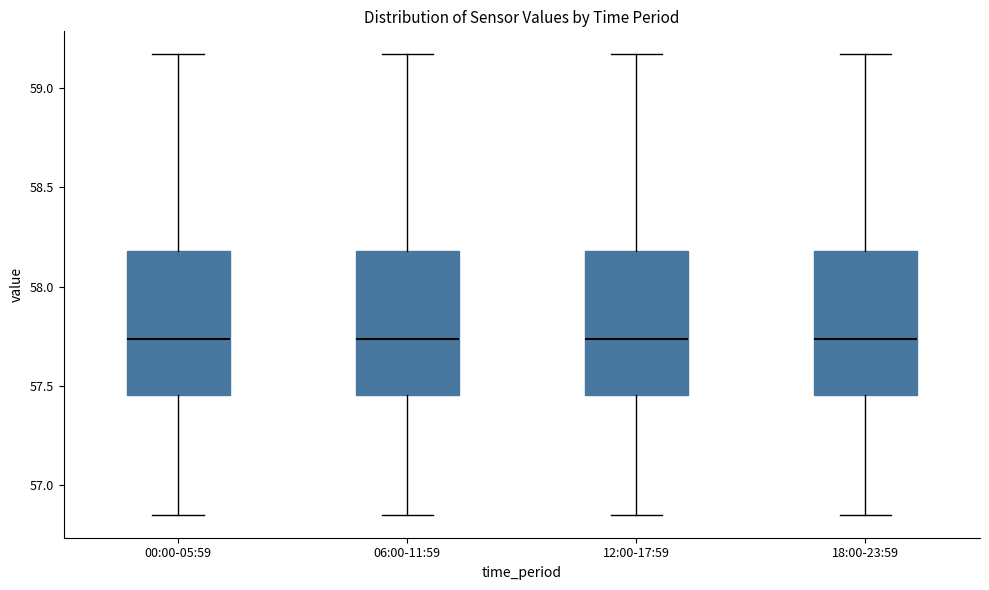

Where does the median line of the box for 12:00-17:59 sit on the y-axis? The values are not printed on the chart, so give them approximately, as read against the axis.

57.75